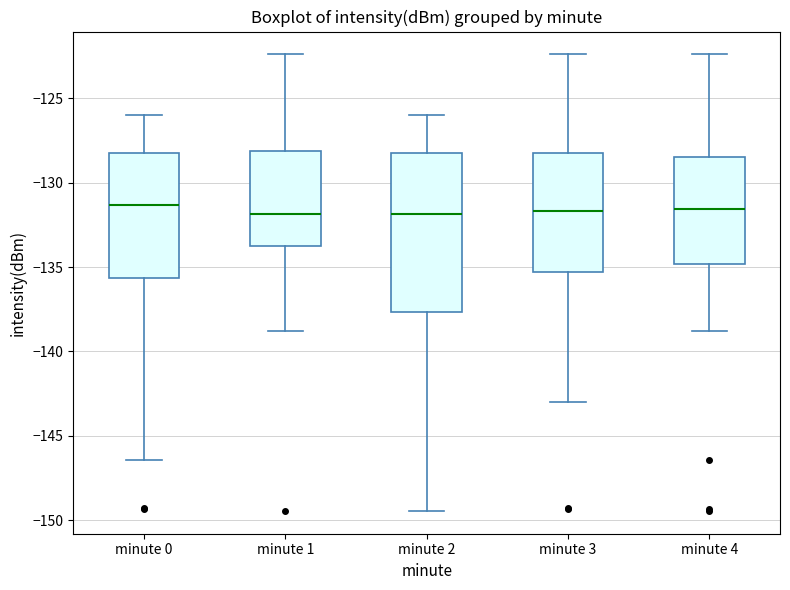

Reading left to right, transcribe this box plot: for each box, give where its median line is, the range the box spans, and where its two whiskers end, as read against the y-axis. The values are not printed on the chart, so give them approximately, as read against the axis.

minute 0: median -131.5, box -135.5 to -128.0, whiskers -146.5 to -126.0
minute 1: median -132.0, box -134.0 to -128.0, whiskers -139.0 to -122.5
minute 2: median -132.0, box -137.5 to -128.0, whiskers -149.5 to -126.0
minute 3: median -131.5, box -135.5 to -128.0, whiskers -143.0 to -122.5
minute 4: median -131.5, box -135.0 to -128.5, whiskers -139.0 to -122.5